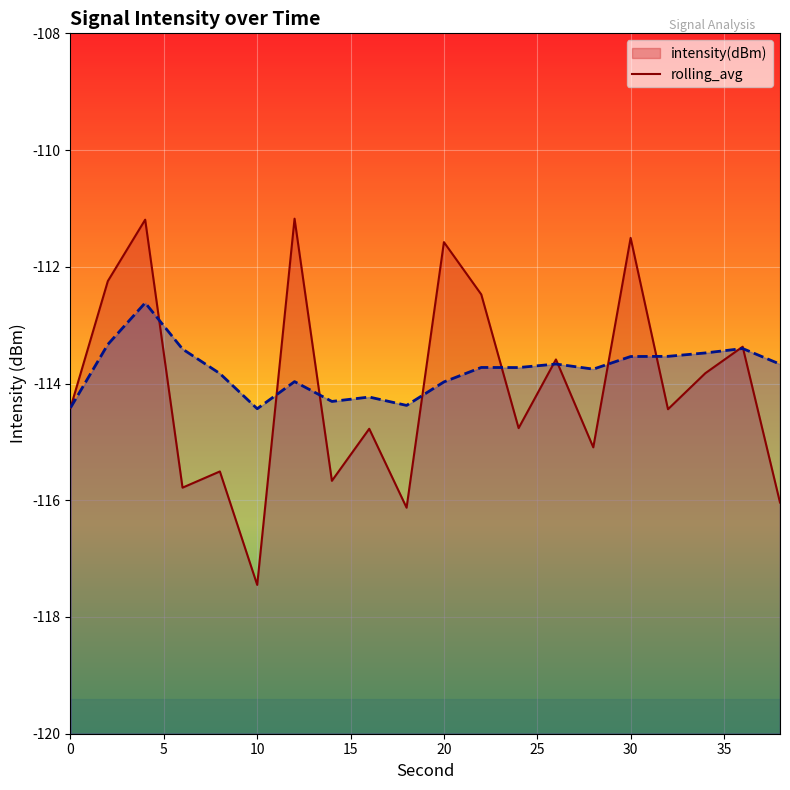

True or false: rolling_avg has more than 2 interior local peaks.

True